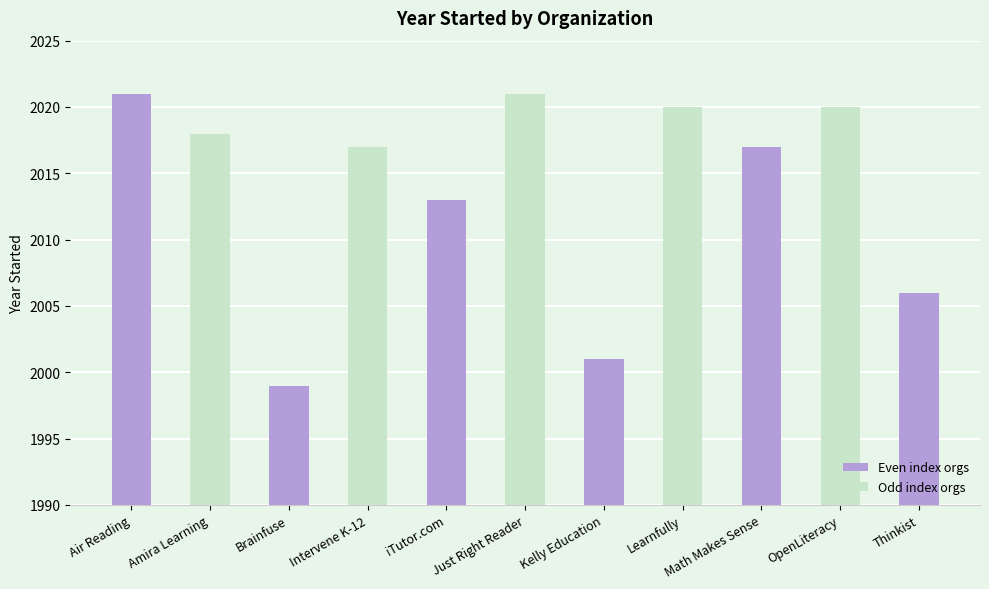

How many categories are shown in the chart?

11